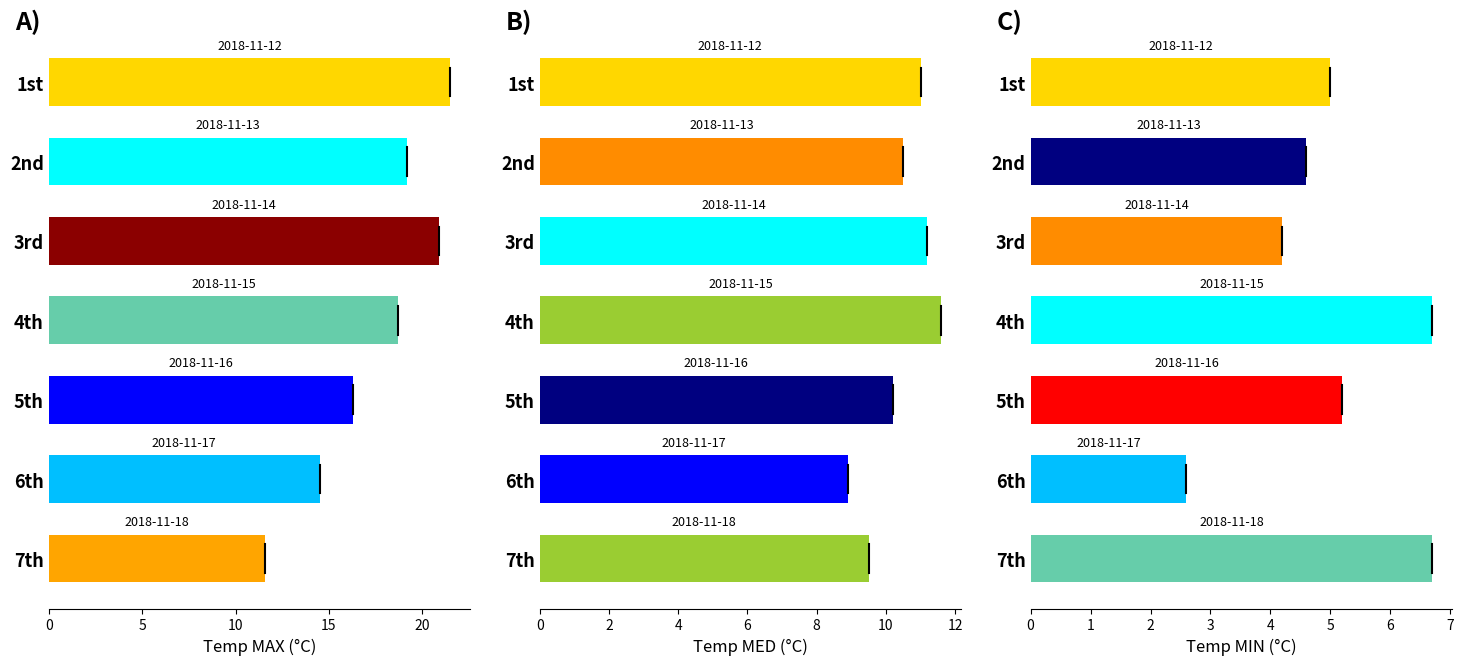

What is the sum of the Temp MIN values at 6th and 3rd?

6.8